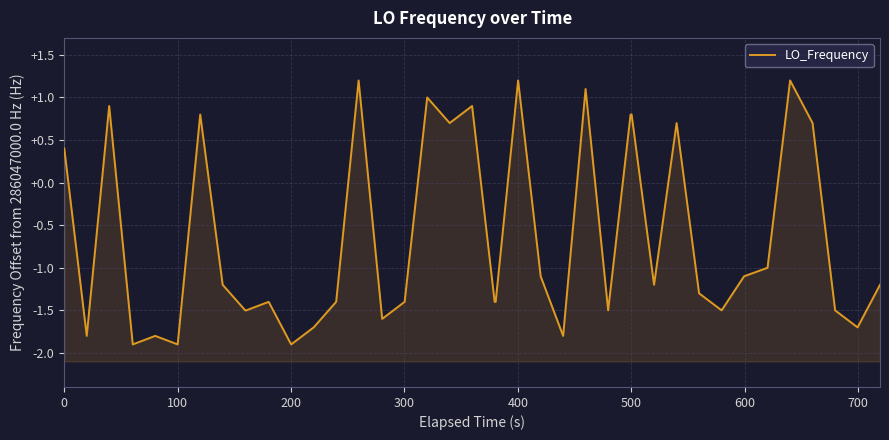

True or false: the data shows -1.0 at 100.

False